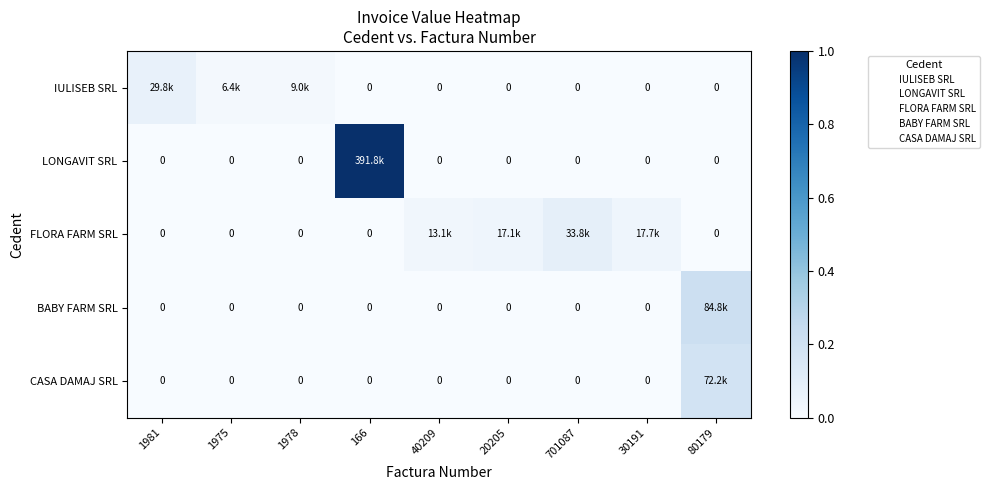

Which category has the highest value in the BABY FARM SRL series?

80179